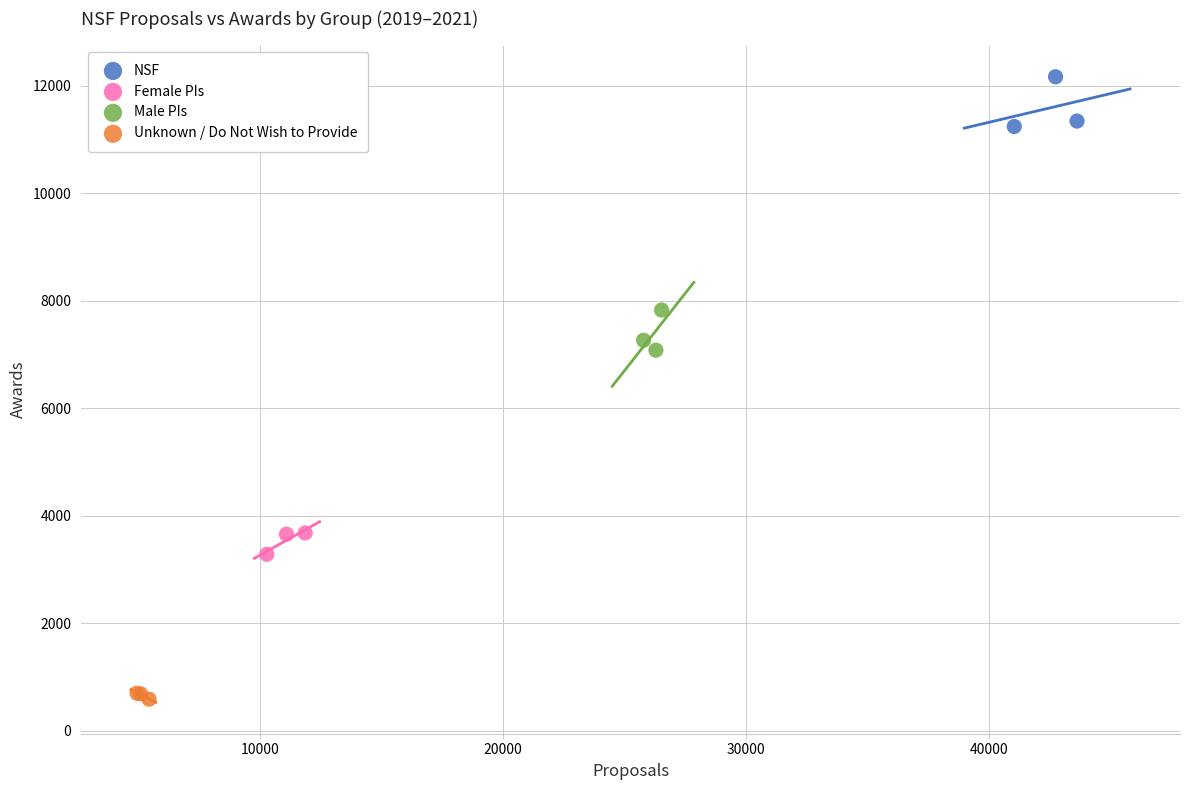

Which series reaches the maximum Y coordinate?

NSF